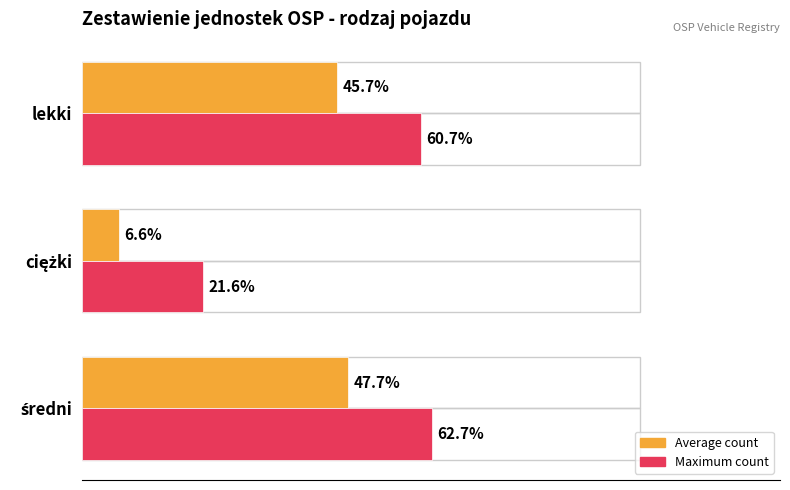

What are all the series names shown in the legend?

Average count, Maximum count